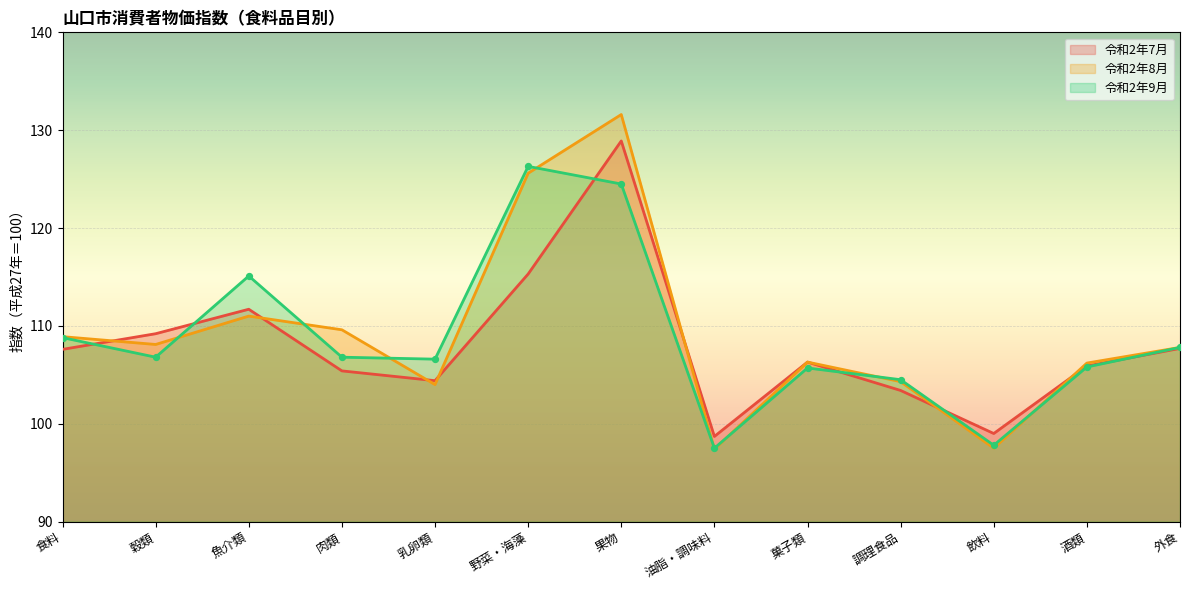

Which series reaches the maximum Y coordinate?

令和2年8月